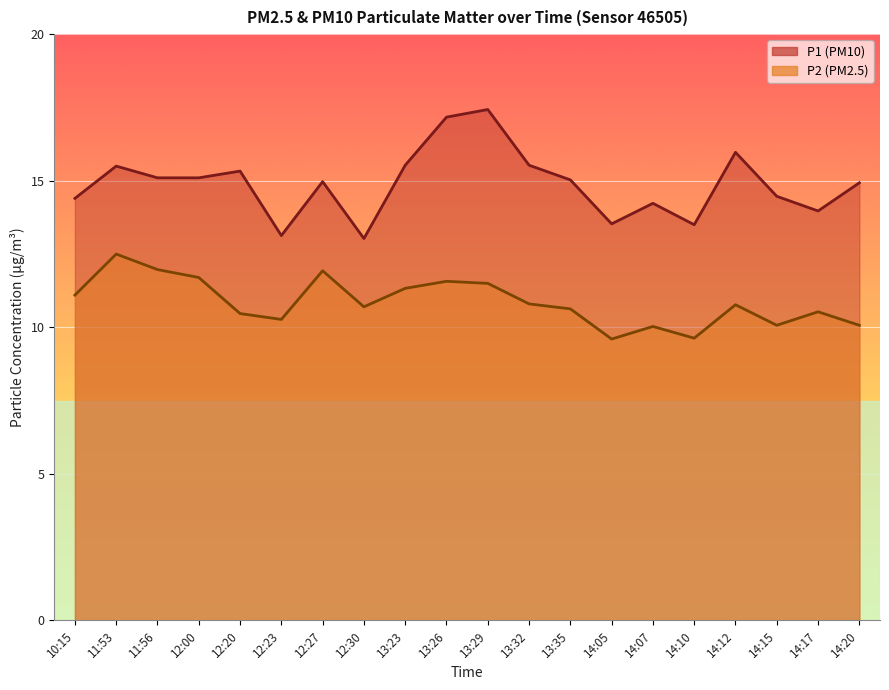

At how many categories does at least one series exceed 10?

20